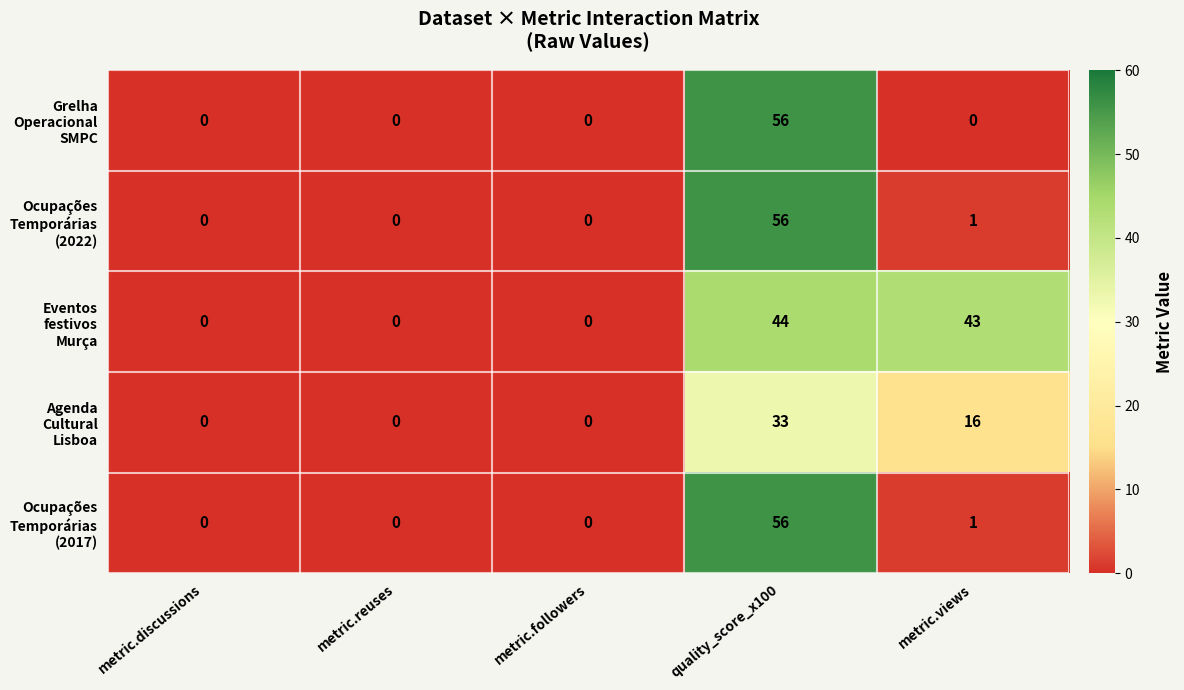

What is the spread (max minus min) of values at metric.views?

43